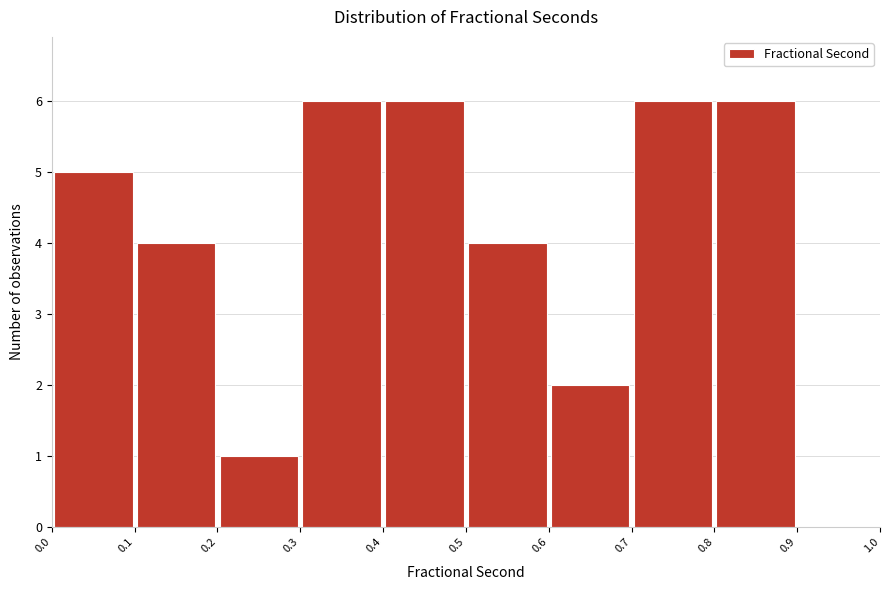

Reading left to right, list every bar in this chart as the range it spans on the x-axis followed by its height. The values are not printed on the chart, so give them approximately, as read against the axis.

0.0 to 0.1: 5
0.1 to 0.2: 4
0.2 to 0.3: 1
0.3 to 0.4: 6
0.4 to 0.5: 6
0.5 to 0.6: 4
0.6 to 0.7: 2
0.7 to 0.8: 6
0.8 to 0.9: 6
0.9 to 1.0: 0